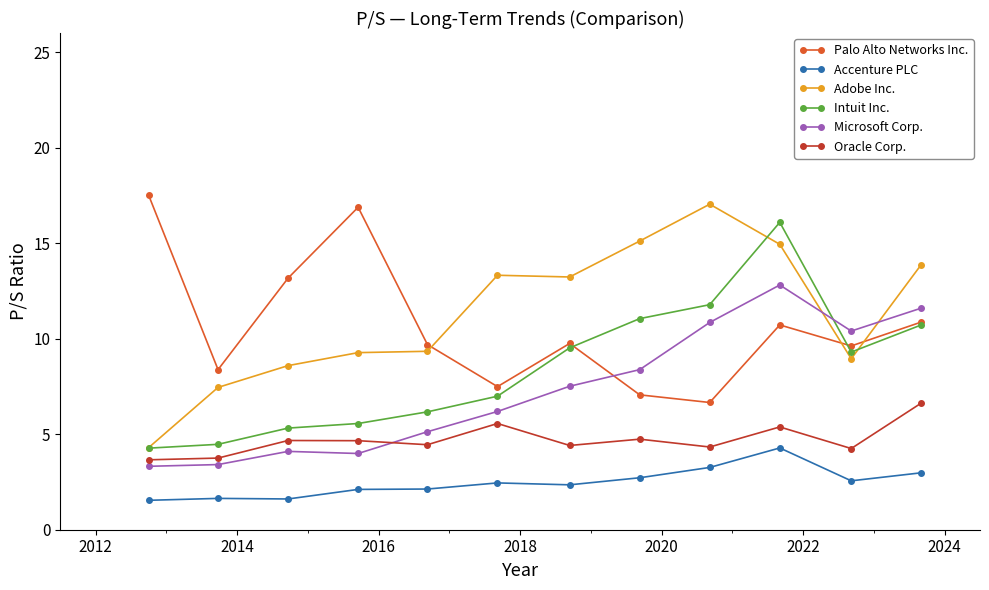

True or false: Oracle Corp. has more than 0 interior local peaks.

True